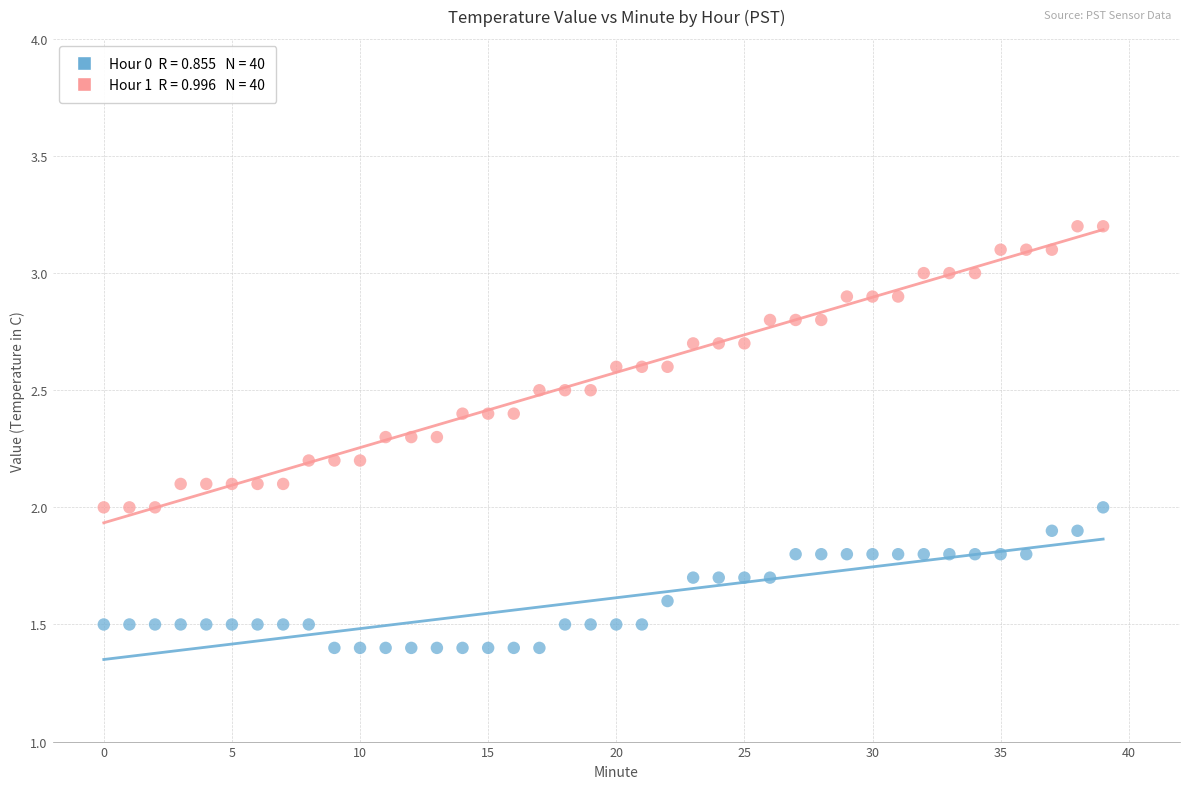

Across all data points, what is the range of Y values (max minus min)?

1.8